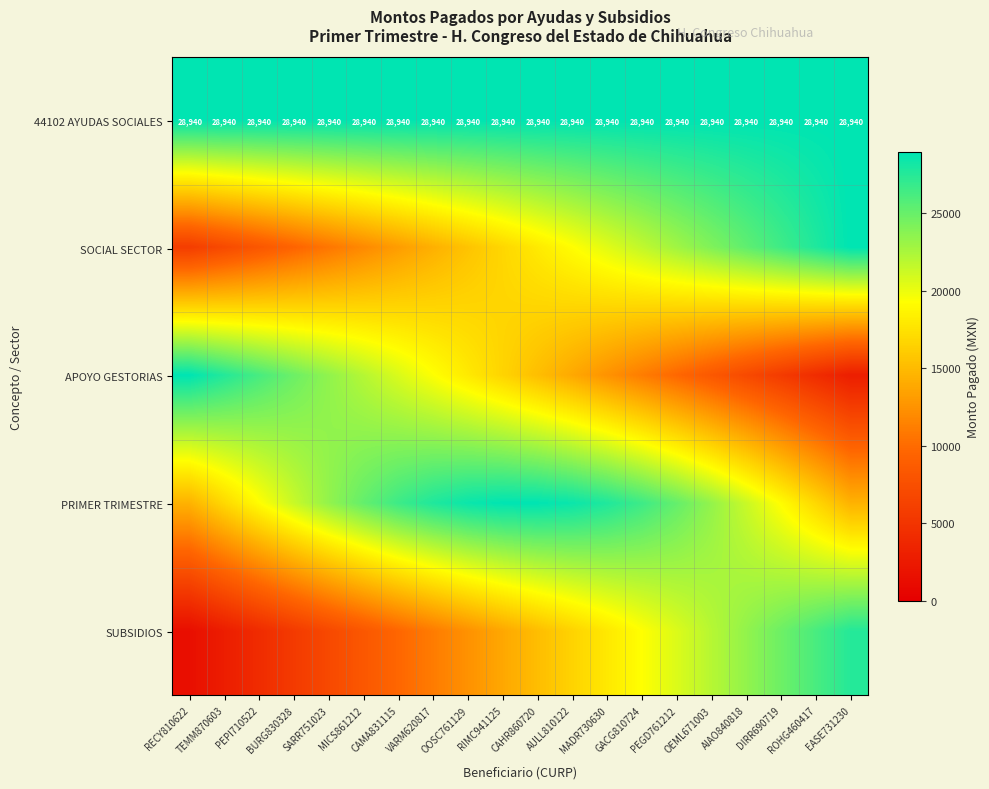

Between MICS861212 and RIMC941125, which series saw the biggest shift?

APOYO GESTORIAS